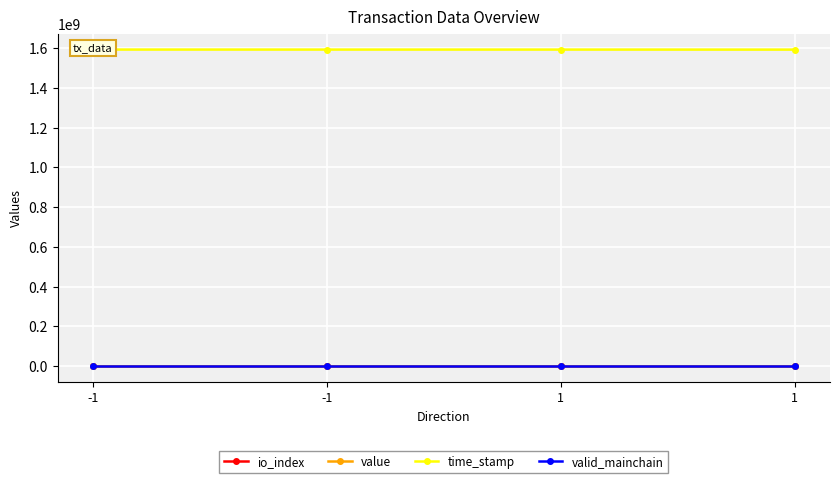

Reading left to right, extract all data points from this chart.

io_index: 78.0	409.0	17.0	29.0
value: 0.0	0.2	0.2	0.0
time_stamp: 1593145060.0	1593032307.0	1593031530.0	1592854774.0
valid_mainchain: 1.0	1.0	1.0	1.0